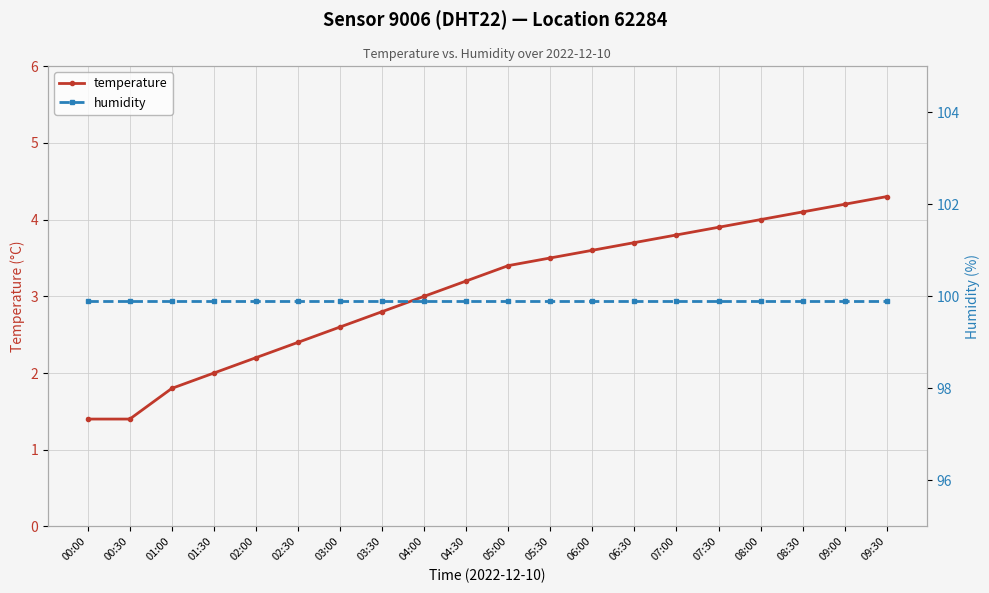

At 03:30, list the series in order from smallest to largest.

temperature, humidity